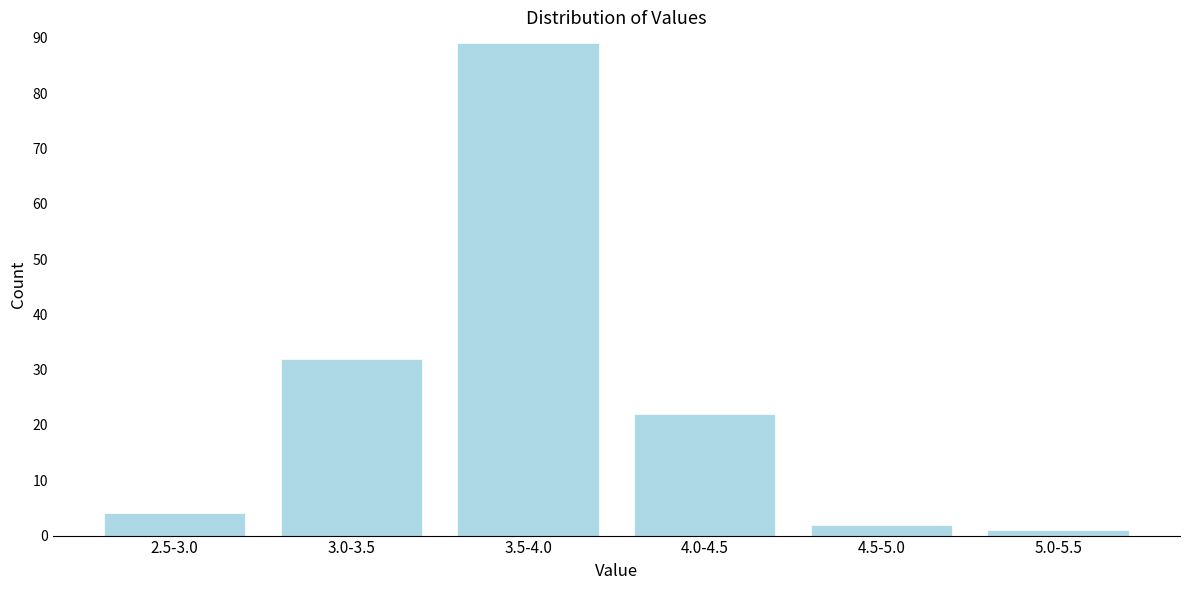

Reading left to right, list all the values displayed in this chart.

4	32	89	22	2	1